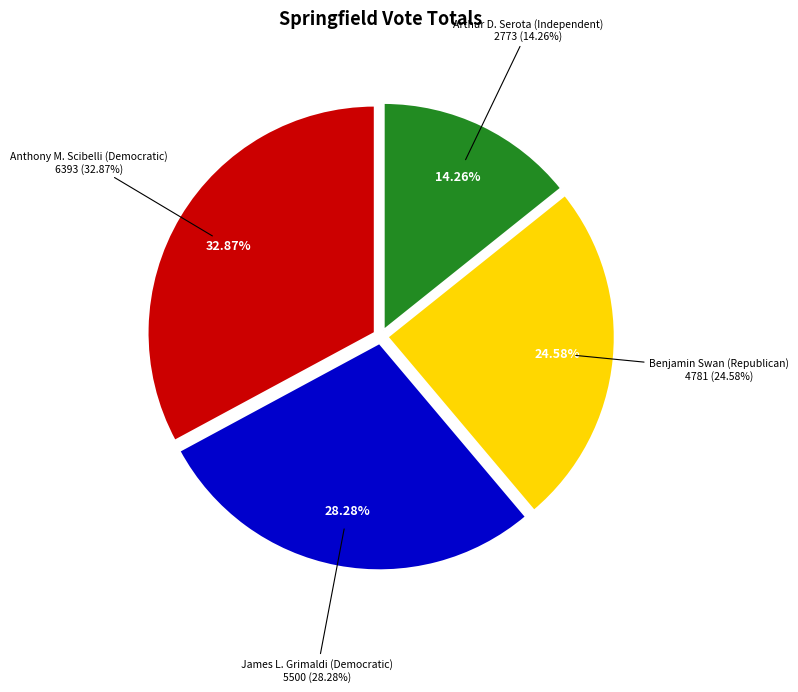

Count the number of slices in the pie.

4